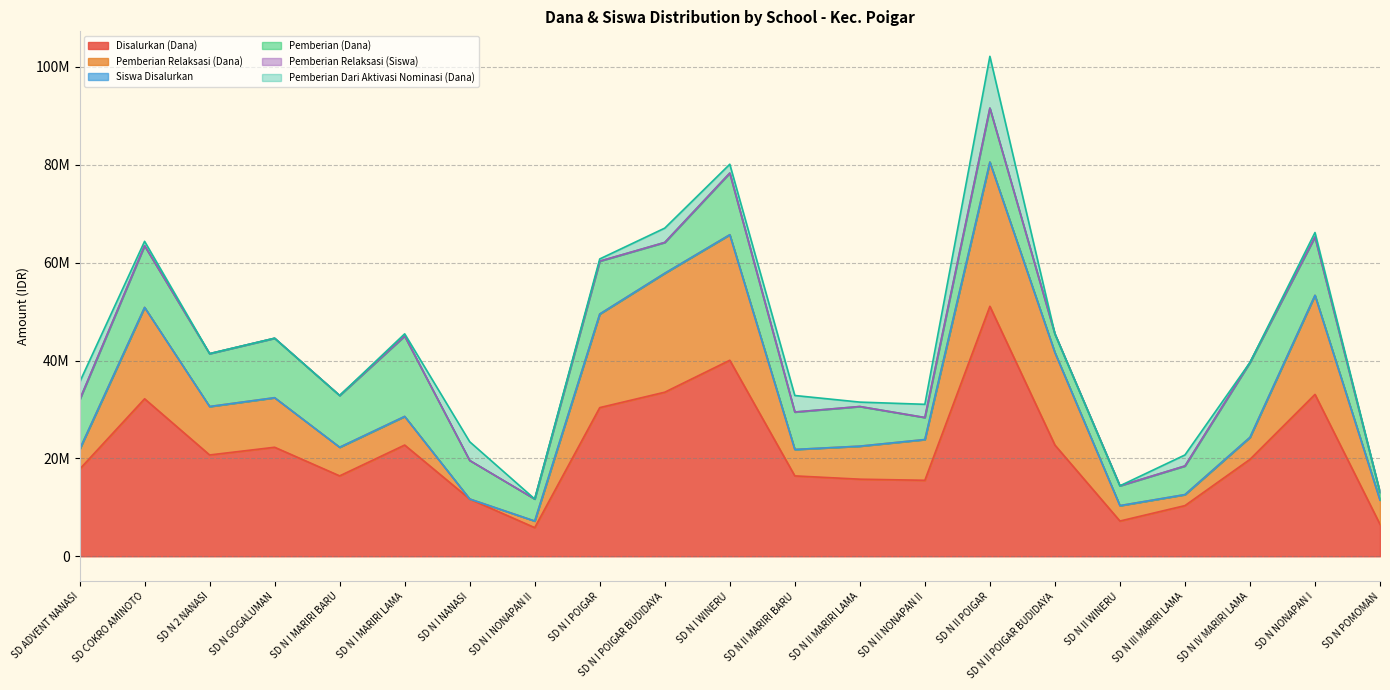

What is the difference between the maximum and minimum values in the Disalurkan (Dana) series?

45225000